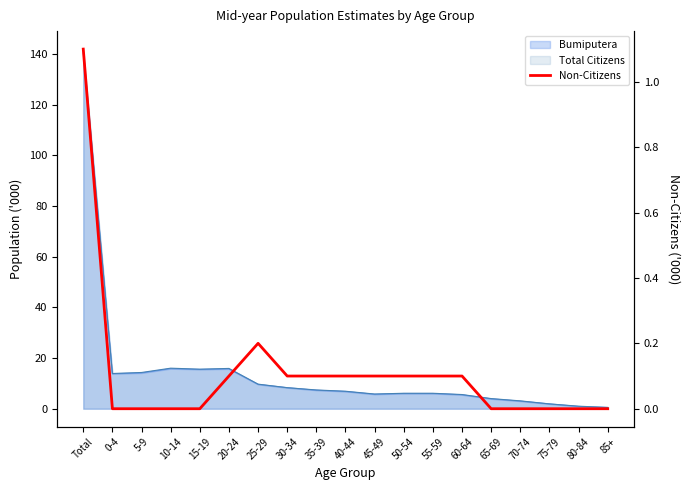

How many lines are shown in the chart?

1